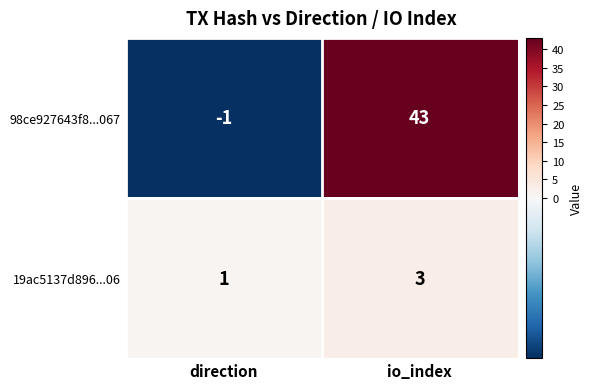

What is the difference between the maximum and minimum values in the 98ce927643f8...067 series?

44